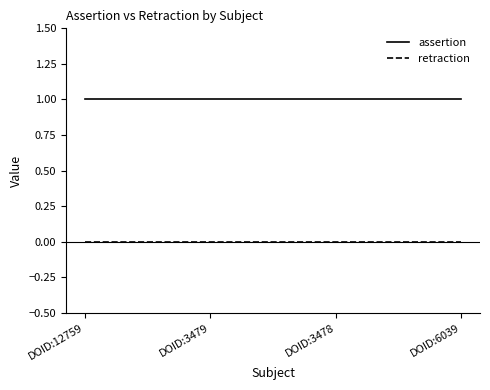

True or false: assertion and retraction intersect in this chart.

False